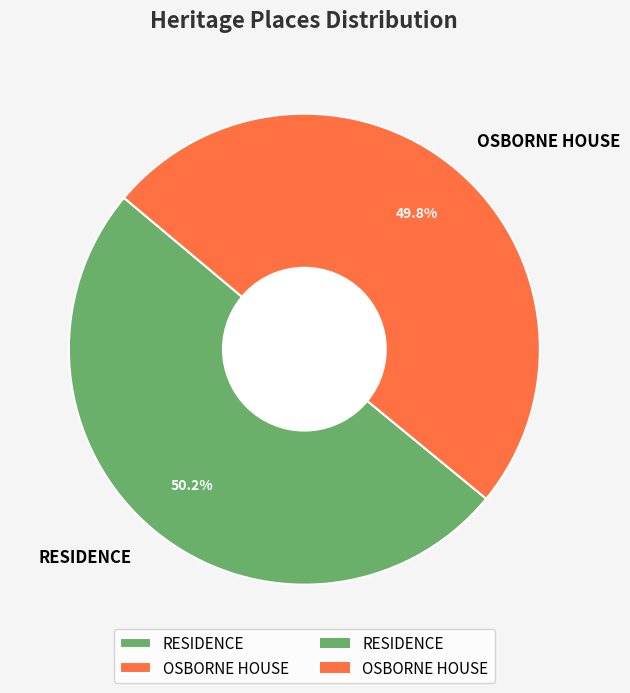

To the nearest percent, what portion does RESIDENCE represent?

50%